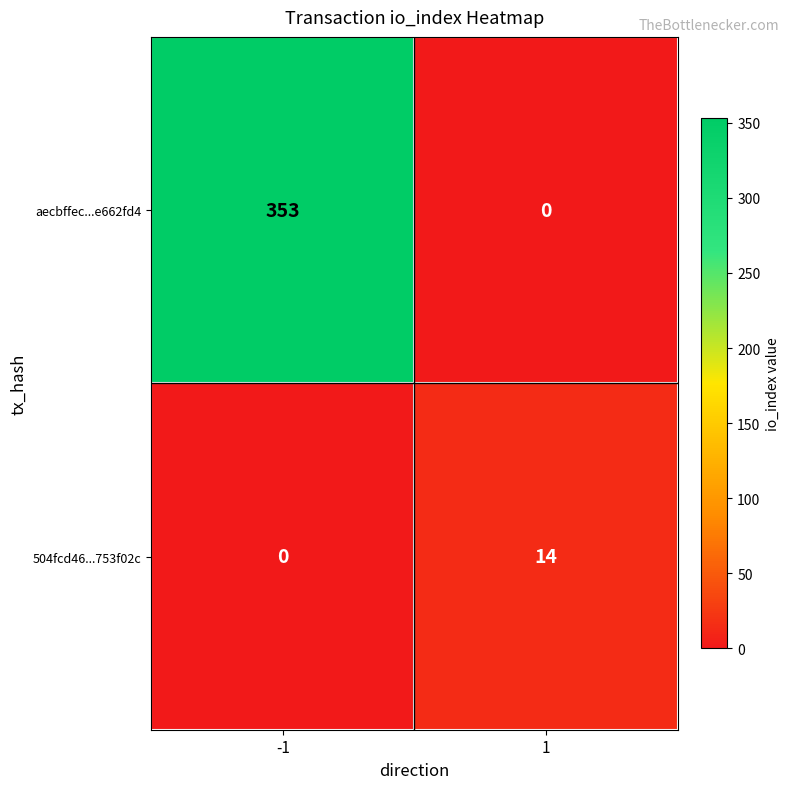

Reading right to left, extract all data points from this chart.

aecbffec...e662fd4: 1=0	-1=353
504fcd46...753f02c: 1=14	-1=0